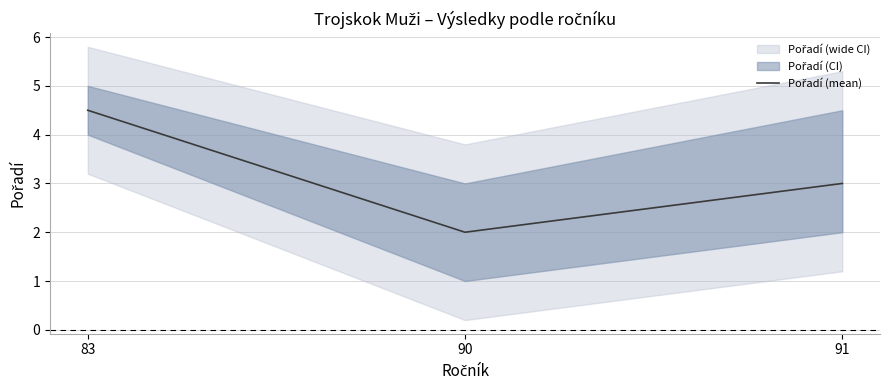

List the labels in order of value, smallest first.

90, 91, 83